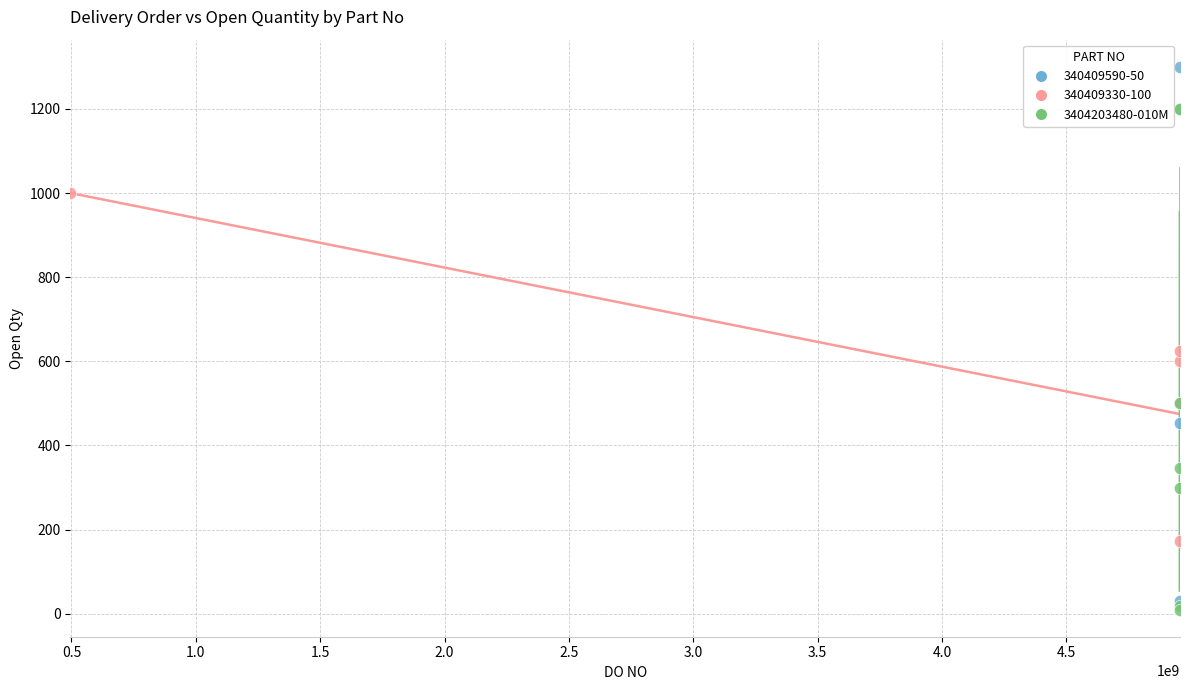

Which series contains the highest Y value?

340409590-50